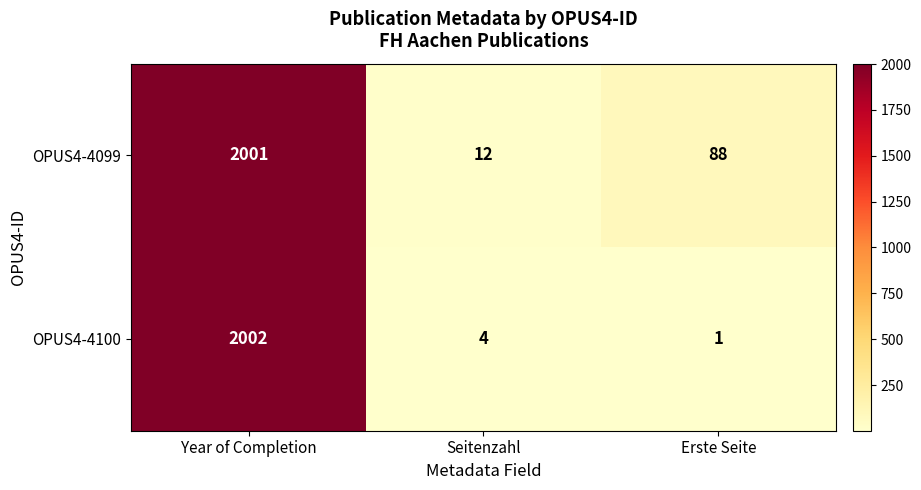

What is the spread (max minus min) of values at Seitenzahl?

8